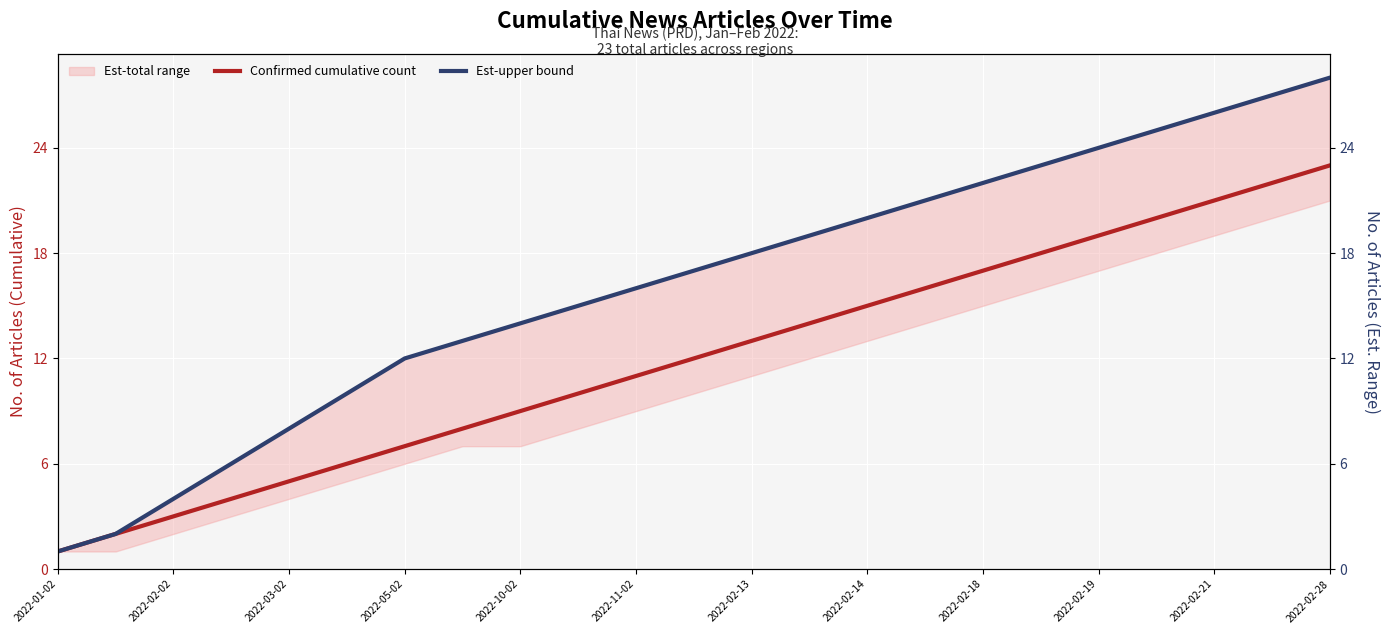

What is the maximum value for Confirmed cumulative count?

23